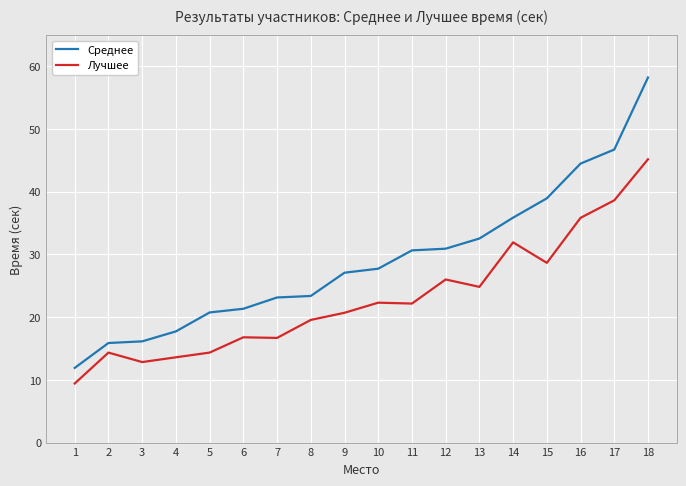

Is it true that Среднее equals 39.0 at 15?

True